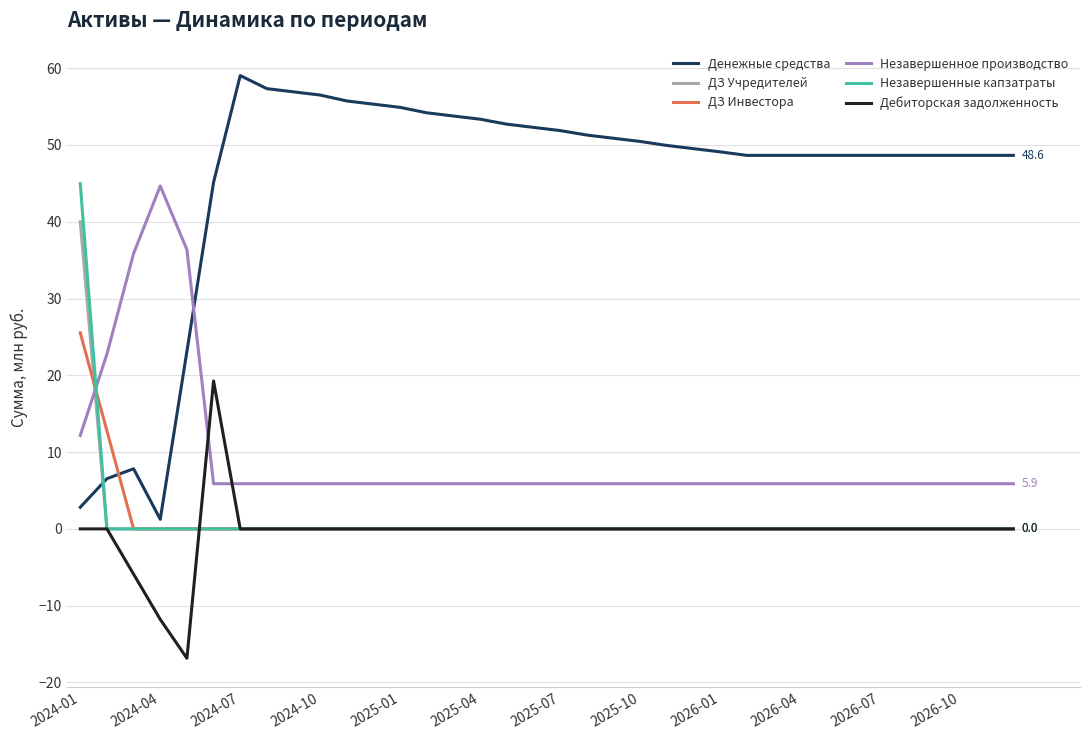

What is the smallest value displayed?

-16.8